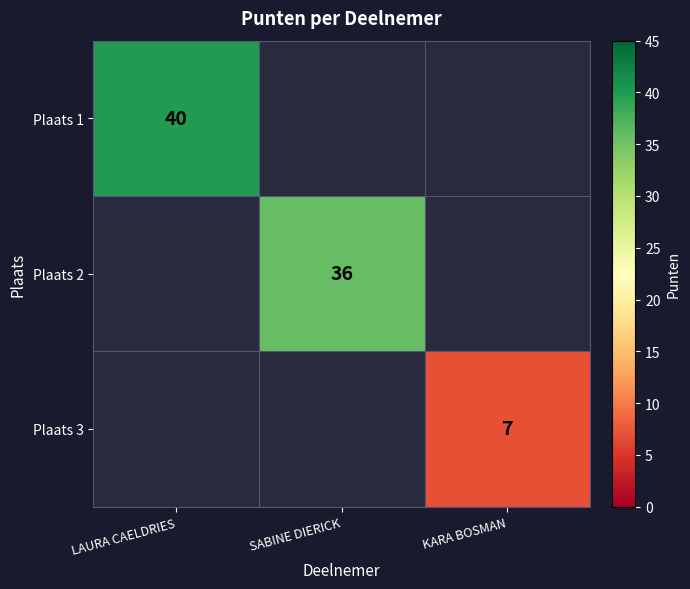

True or false: Plaats 1 has a value of 70 at LAURA CAELDRIES.

False